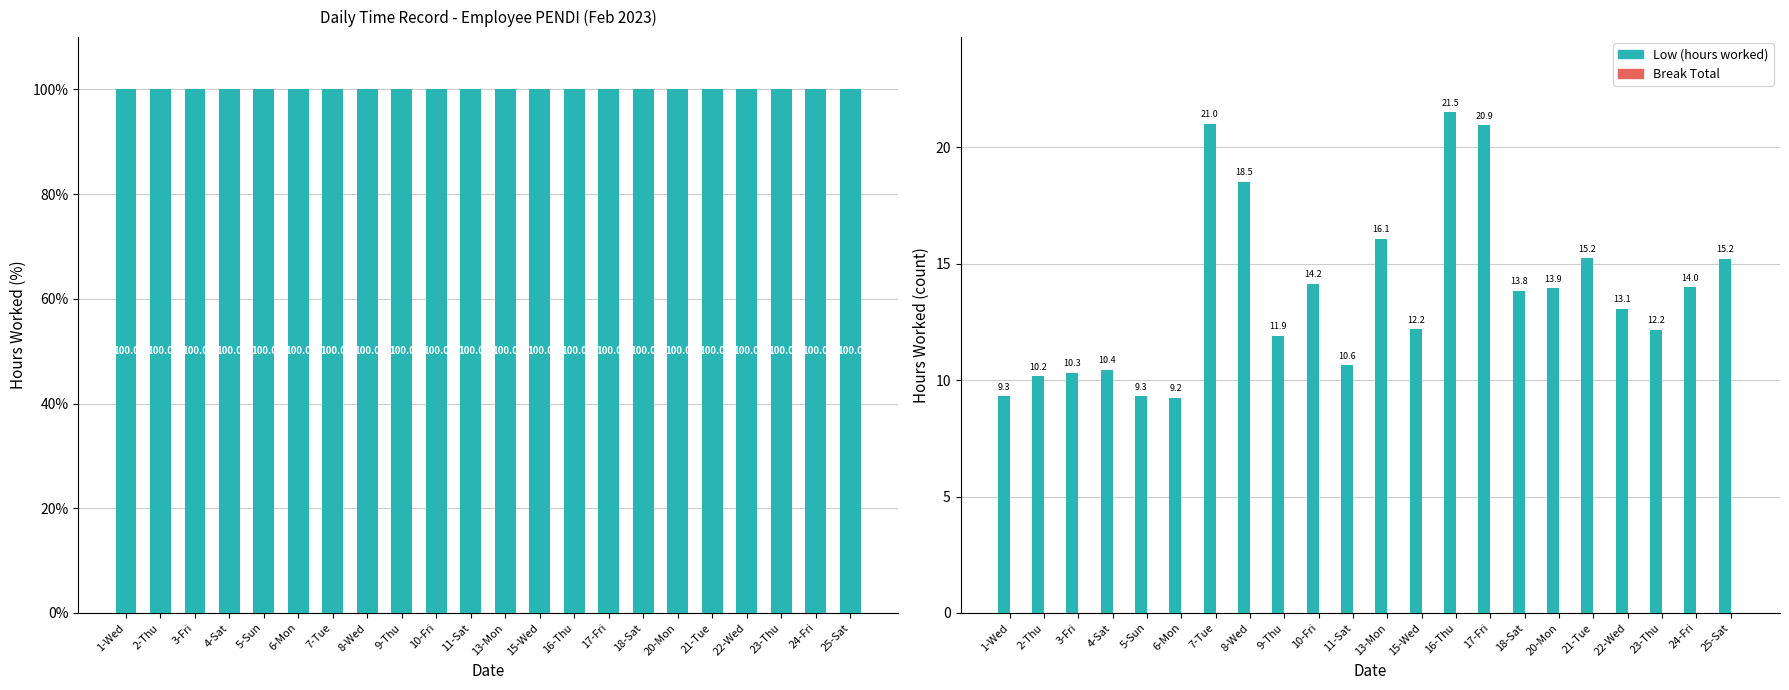

Reading right to left, transcribe all the data shown in this chart.

Low (hours worked): 15.2	14.0	12.2	13.1	15.2	13.9	13.8	20.9	21.5	12.2	16.1	10.6	14.2	11.9	18.5	21.0	9.2	9.3	10.4	10.3	10.2	9.3
Break Total: 0.0	0.0	0.0	0.0	0.0	0.0	0.0	0.0	0.0	0.0	0.0	0.0	0.0	0.0	0.0	0.0	0.0	0.0	0.0	0.0	0.0	0.0